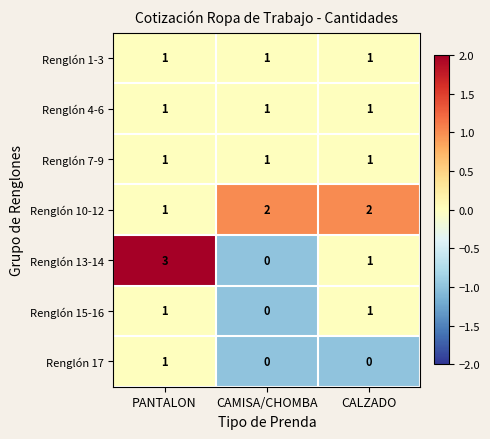

Which series has the largest range (max minus min)?

Renglón 13-14